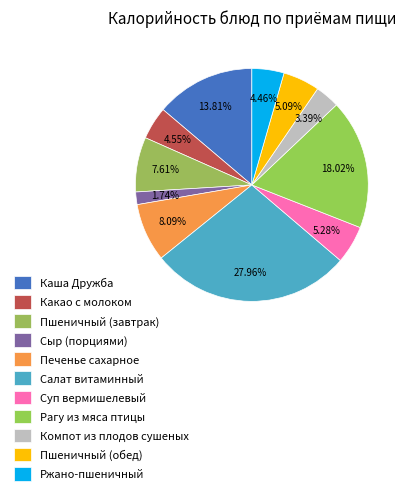

Count the number of slices in the pie.

11